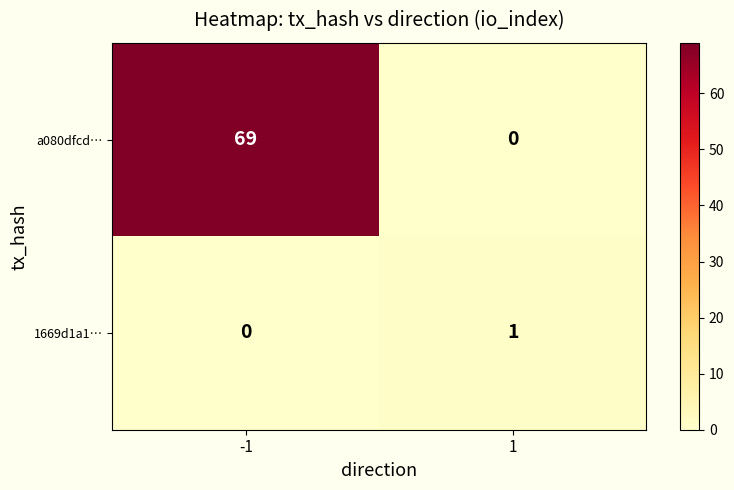

List the labels in order of 1669d1a1… value, largest first.

1, -1